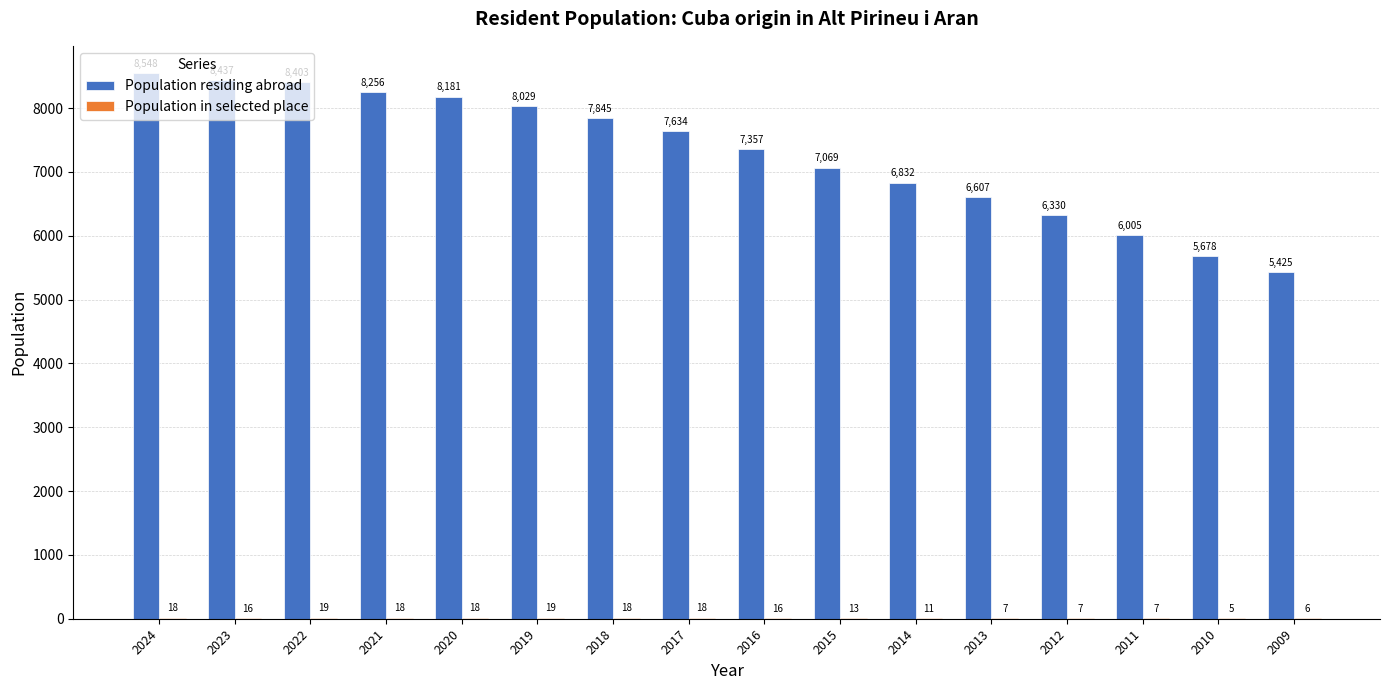

What is the sum of the Population residing abroad values at 2010 and 2015?

12747